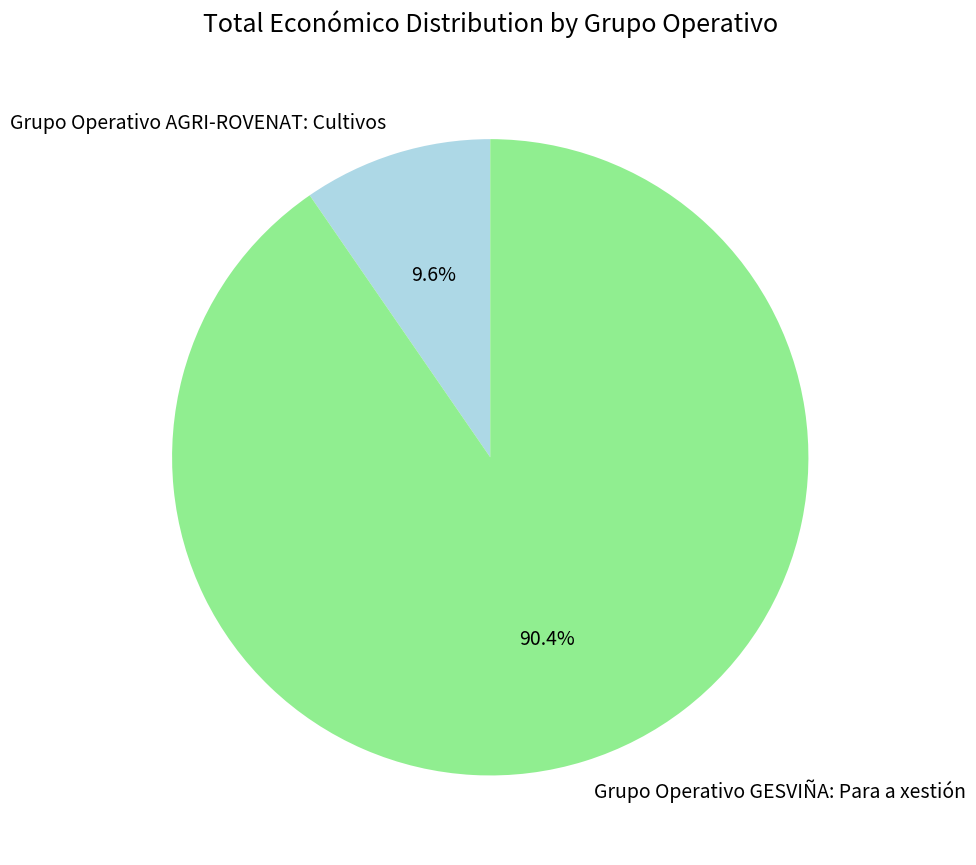

Is the sum of Grupo Operativo GESVIÑA: Para a xestión and Grupo Operativo AGRI-ROVENAT: Cultivos greater than half?

Yes